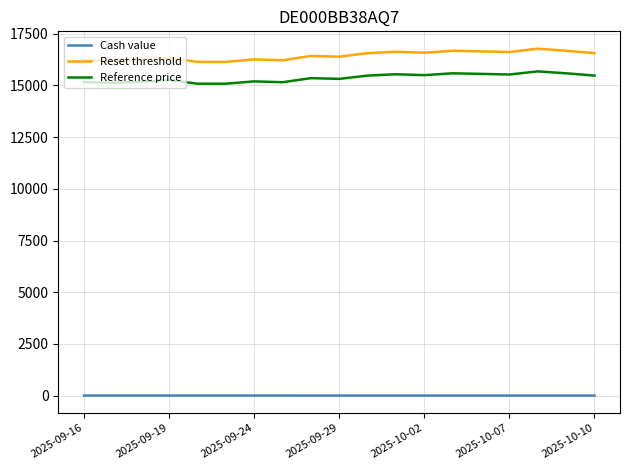

True or false: Reference price has more than 0 interior local peaks.

True